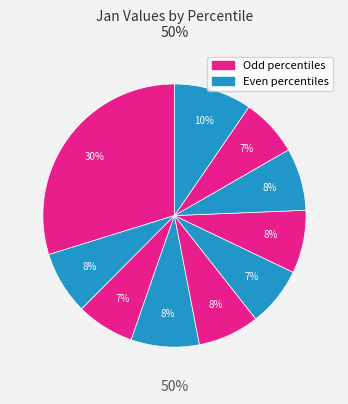

Count the number of slices in the pie.

10